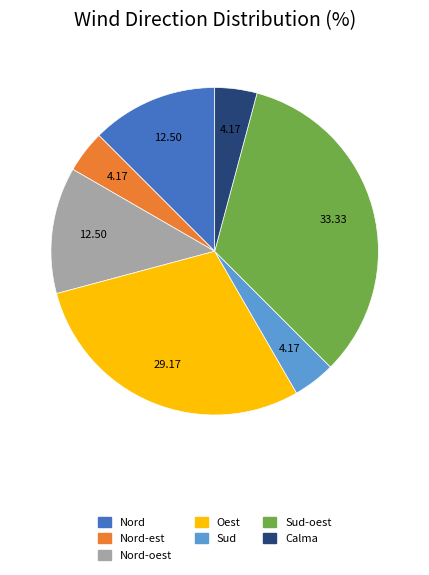

Does any single category account for the majority?

No